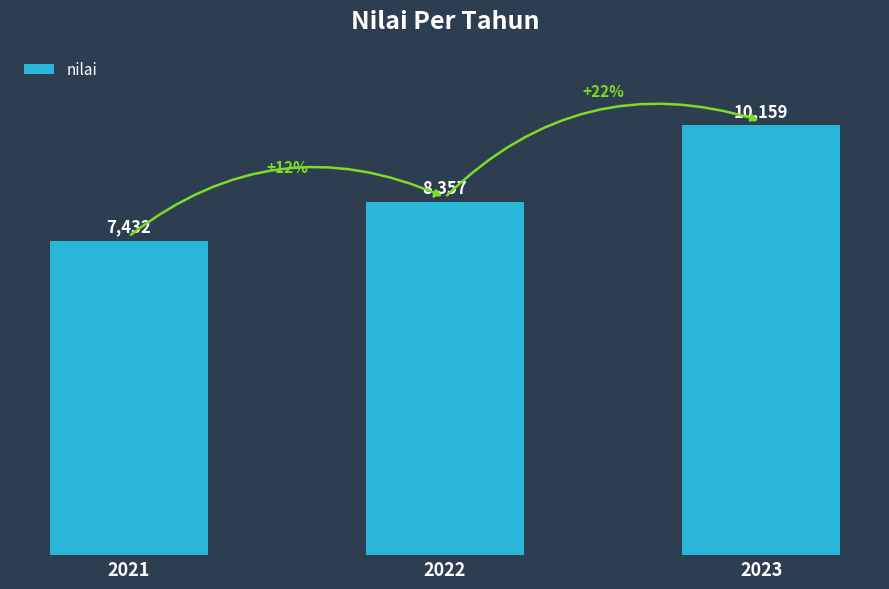

Which label corresponds to the largest value in the chart?

2023